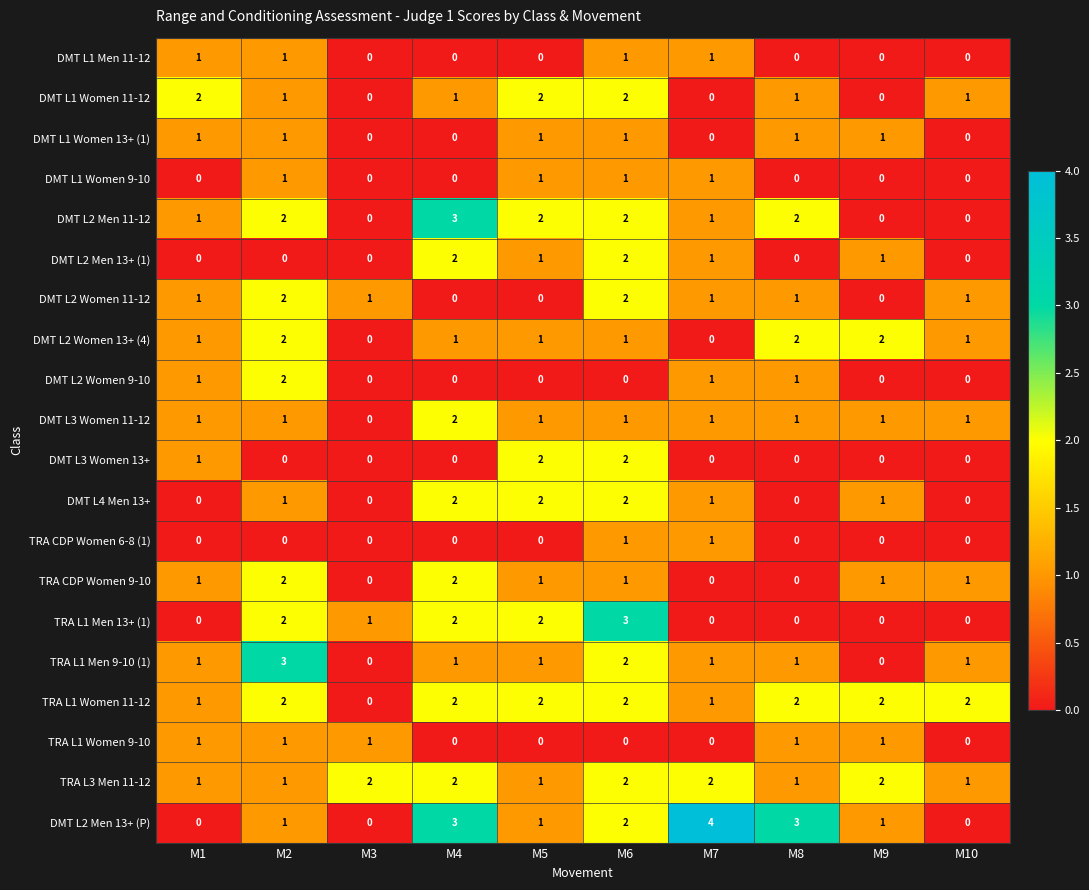

What is the sum of all DMT L1 Women 13+ (1) values?

6